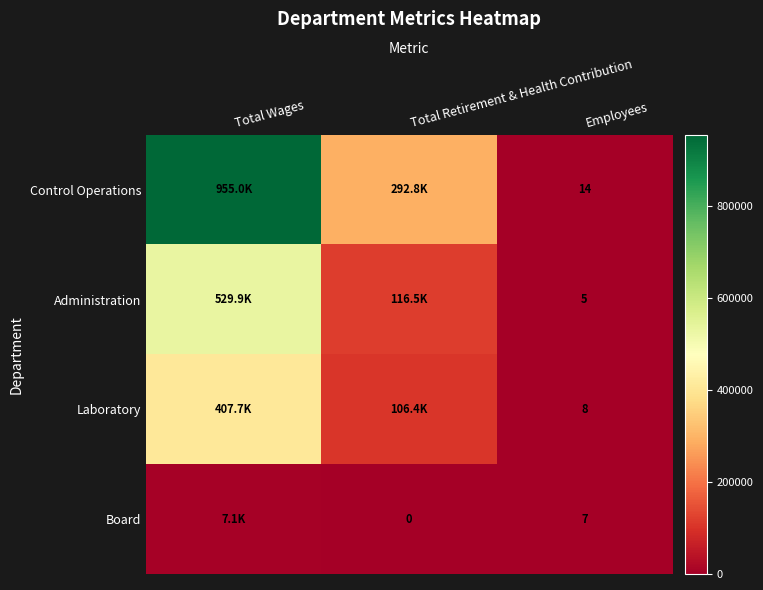

Is the value of Administration at Employees greater than the value of Board at Total Wages?

No